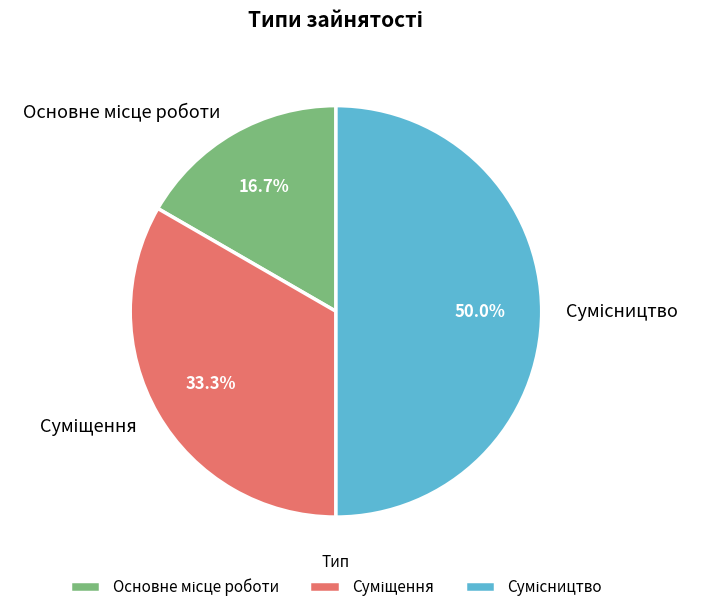

Rank the categories by value from highest to lowest.

Сумісництво, Суміщення, Основне місце роботи